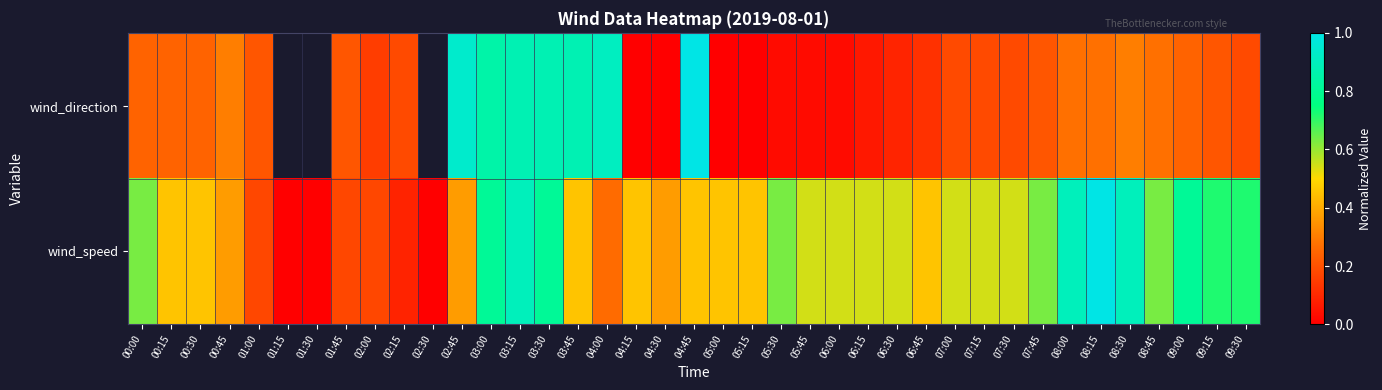

What is the sum of all wind_speed values?

19.5